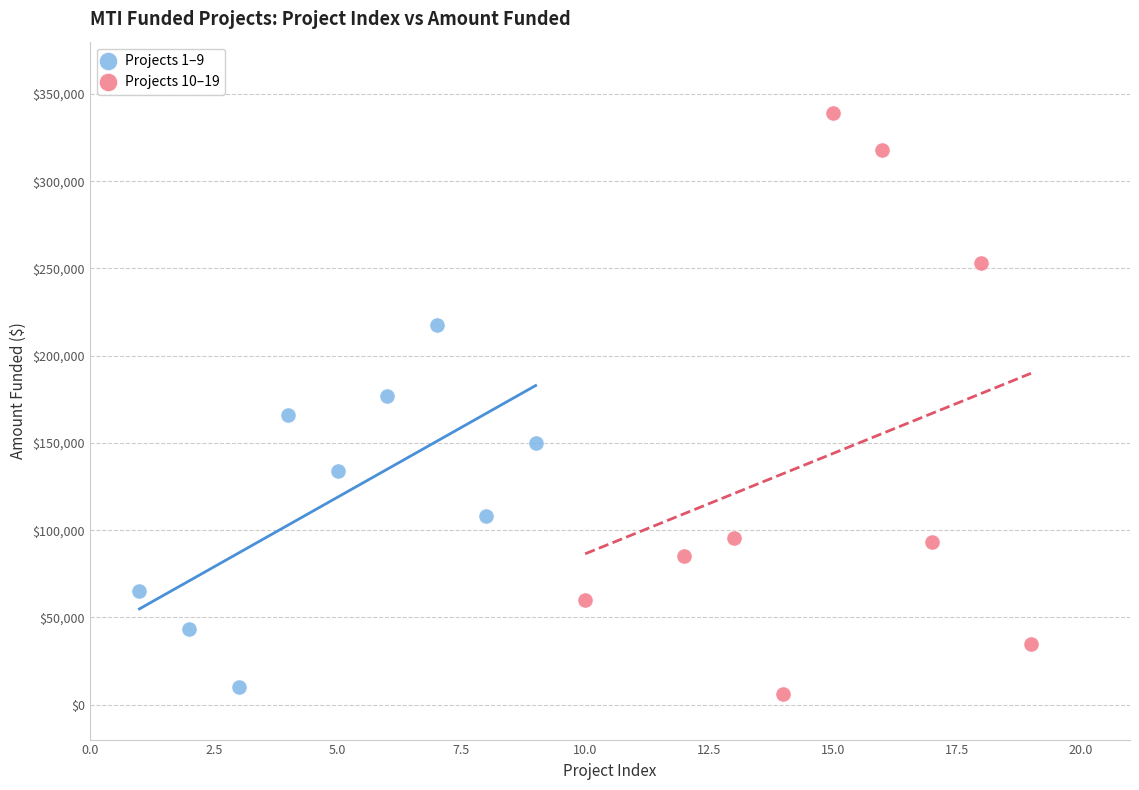

Which series has the widest spread of Y values?

Projects 10–19